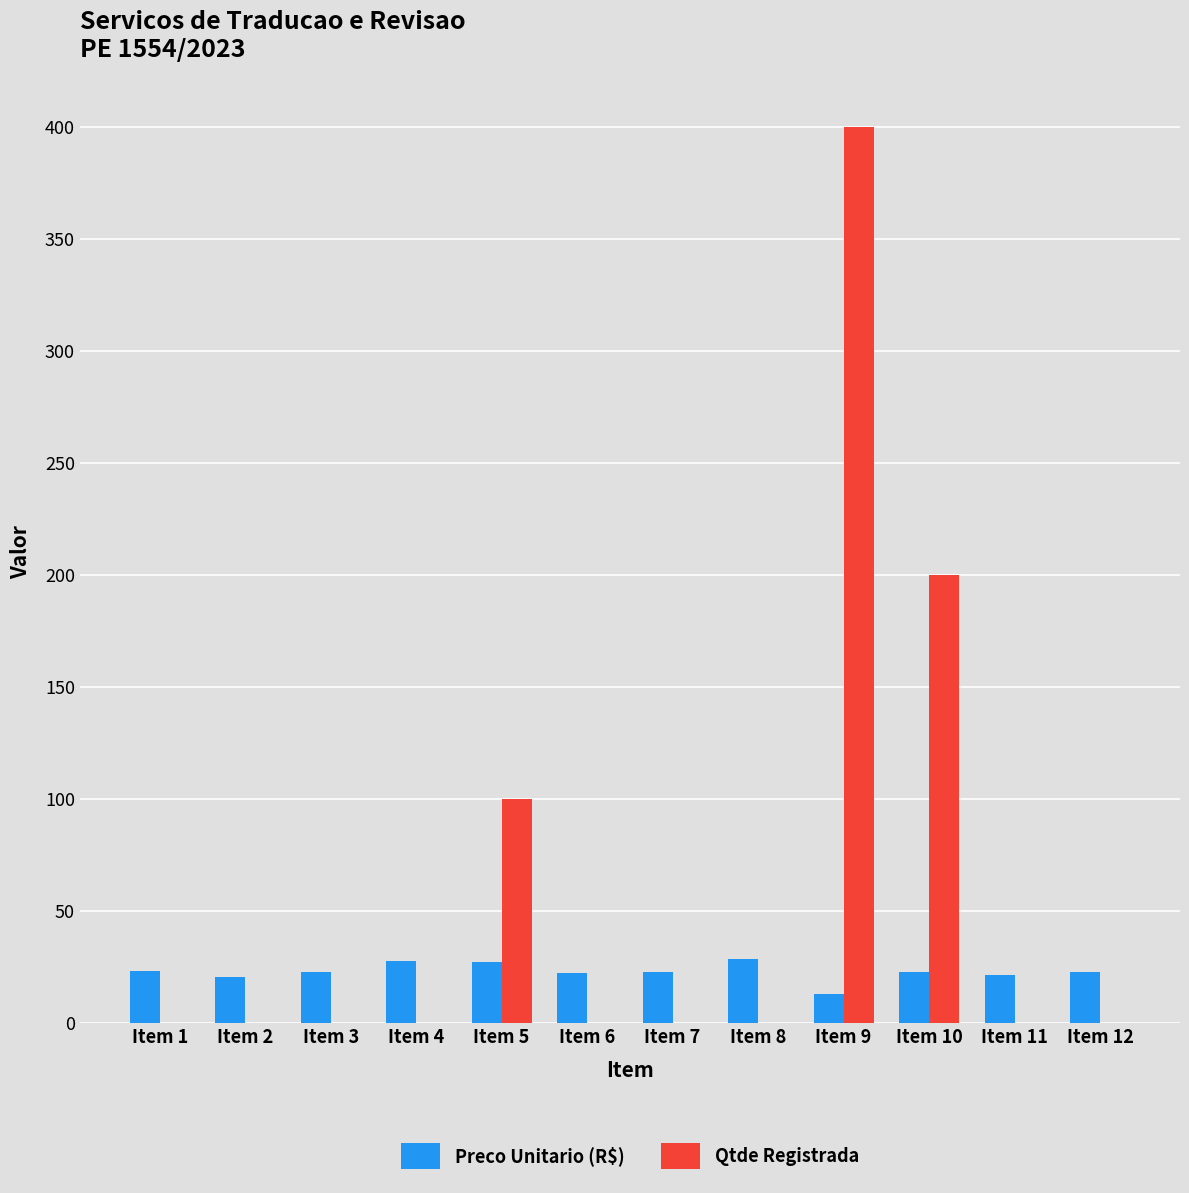

Is it true that Qtde Registrada equals 0.0 at Item 4?

True